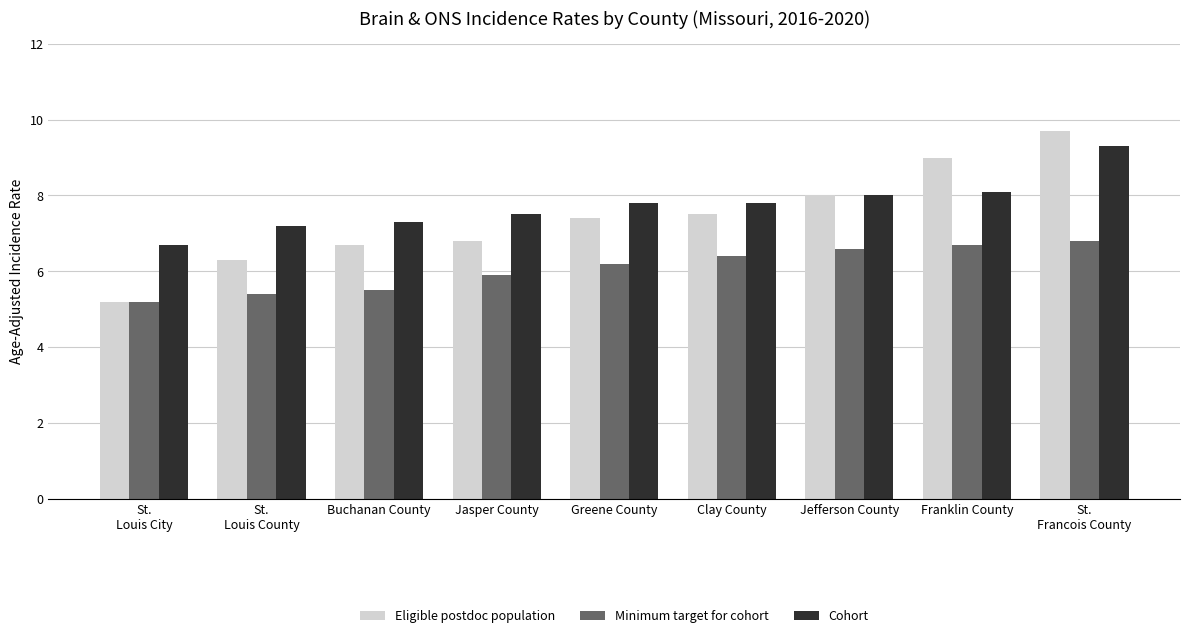

What position from the left is Clay County?

6